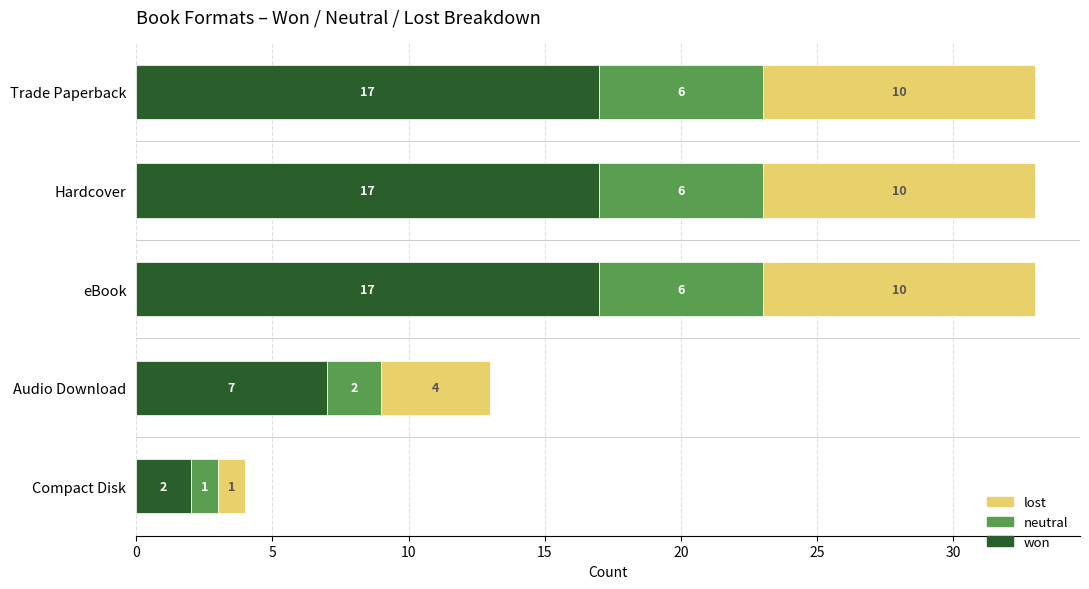

What is the difference between the maximum and minimum values in the won series?

15